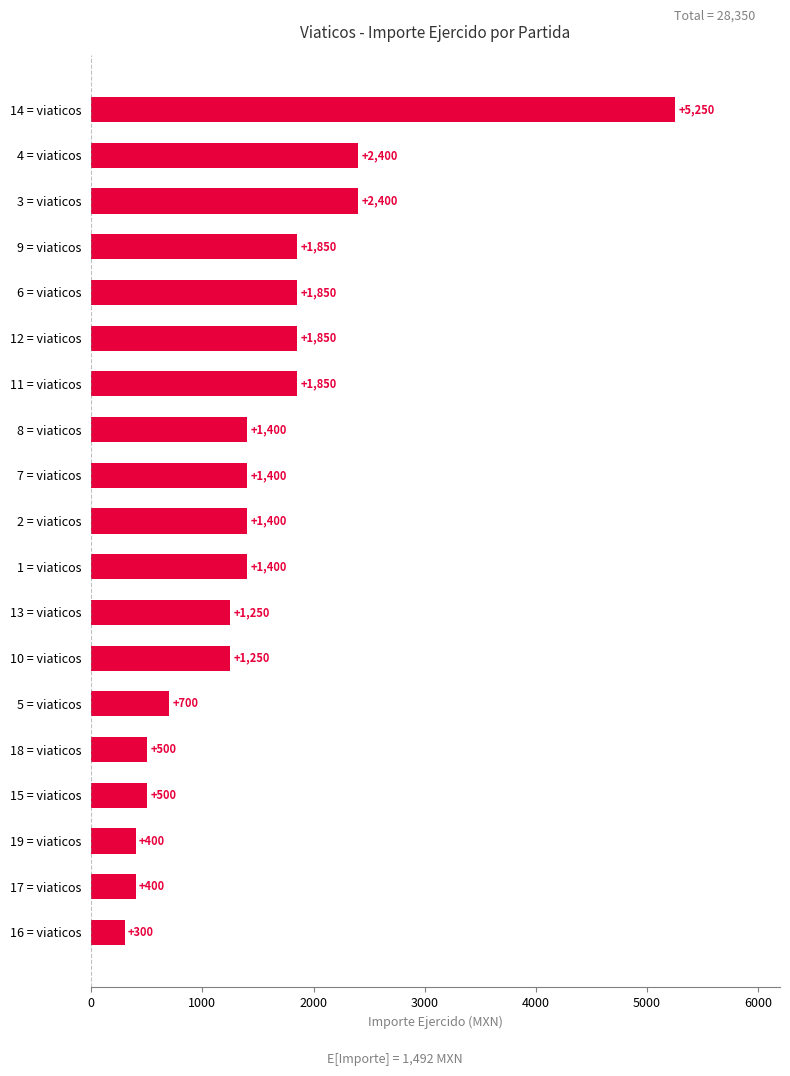

Reading top to bottom, extract all data points from this chart.

5250	2400	2400	1850	1850	1850	1850	1400	1400	1400	1400	1250	1250	700	500	500	400	400	300